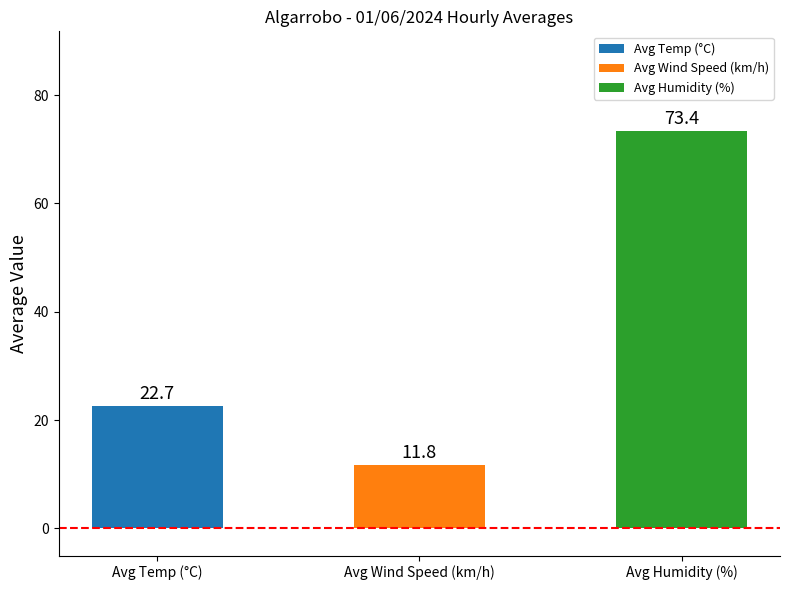

Which series has the largest total across all categories?

Humitat (%)